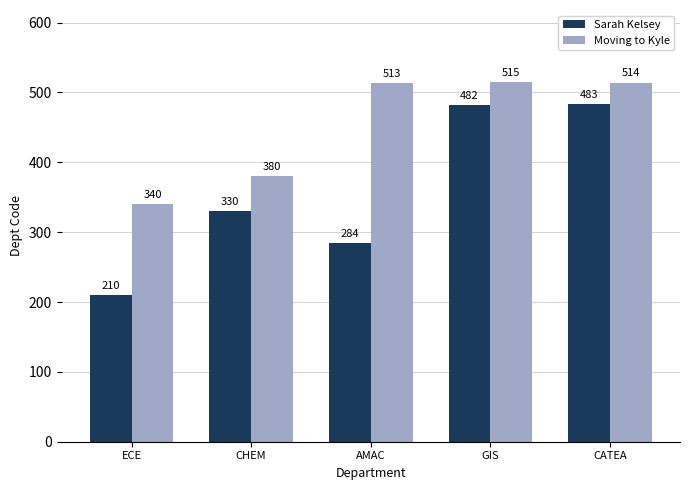

What value does the Sarah Kelsey series have at AMAC?

284